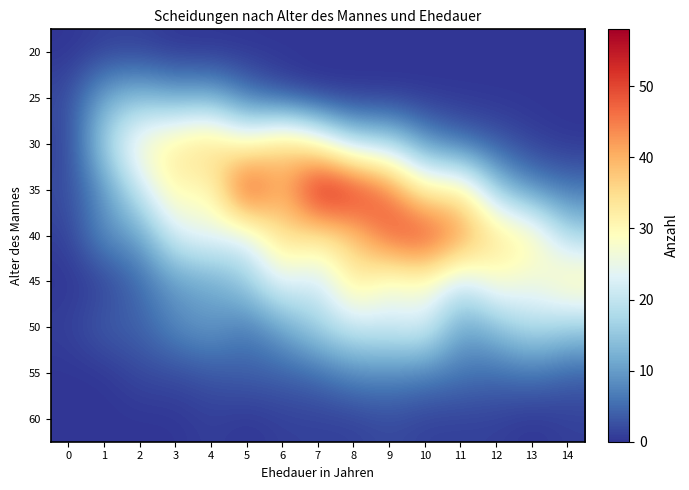

Between 1 and 4, which is larger?

1